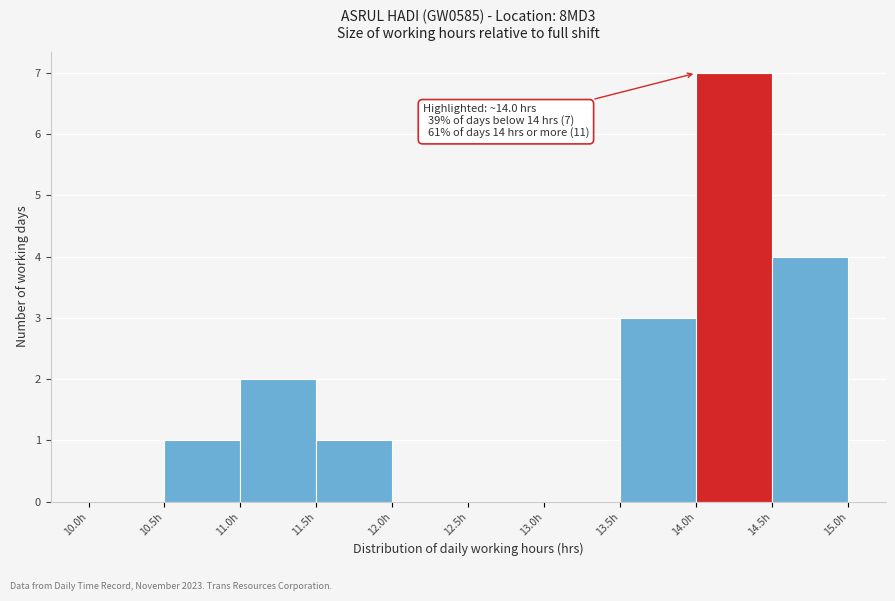

Over which range of the x-axis is the bar tallest?

14.0 to 14.5